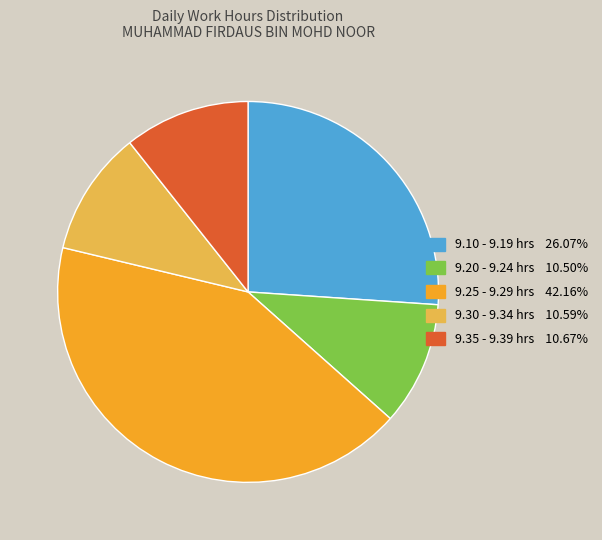

Is there any slice that represents more than half of the pie?

No